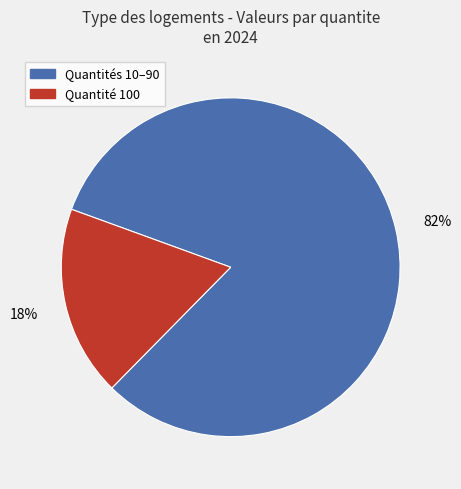

How many segments does this pie chart have?

2